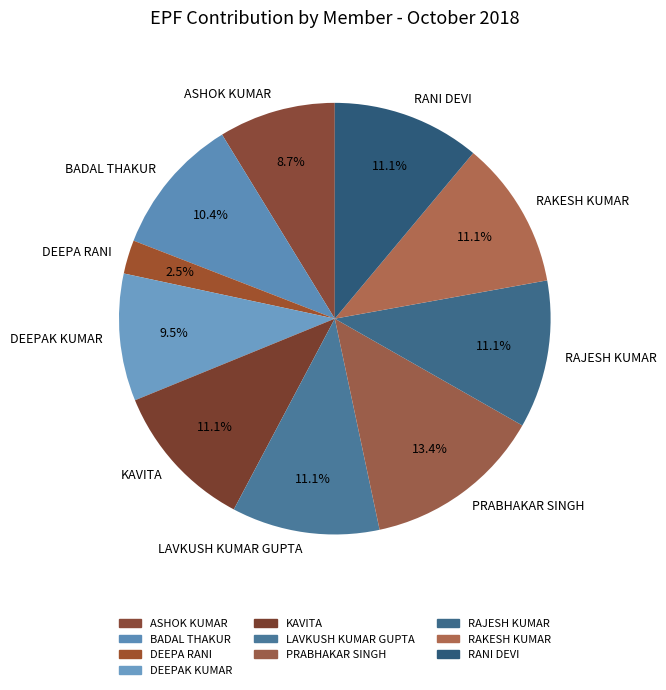

Which slice is the largest?

PRABHAKAR SINGH